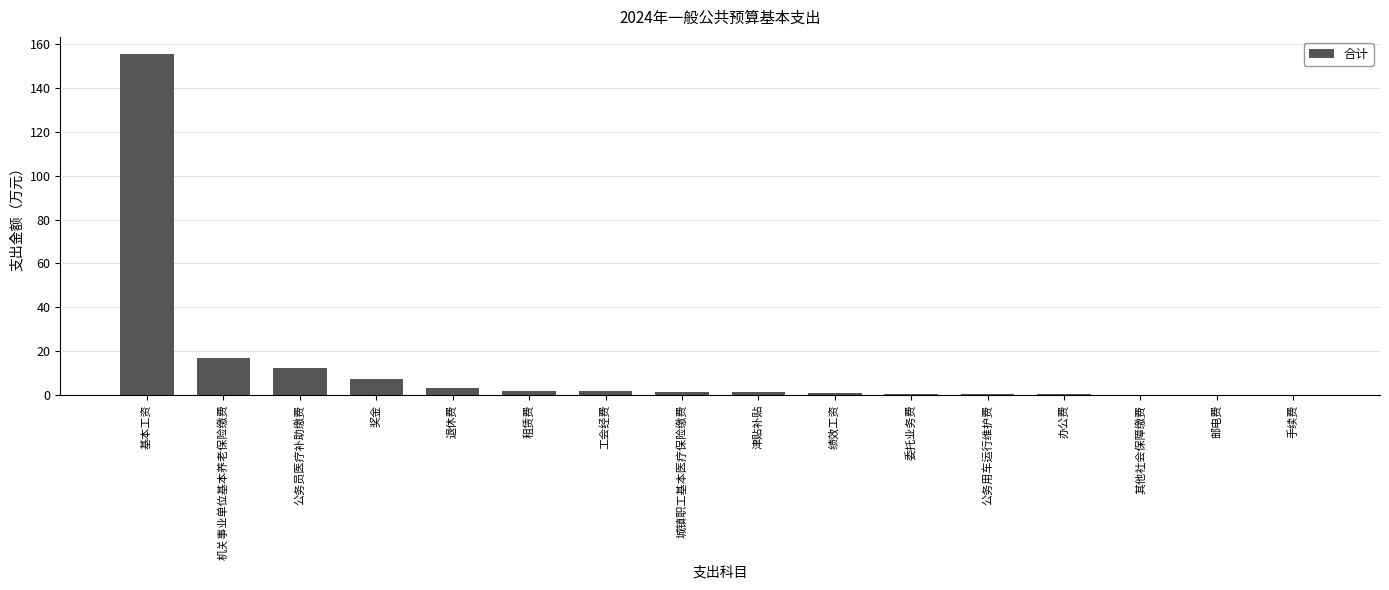

What is the average value?

12.8